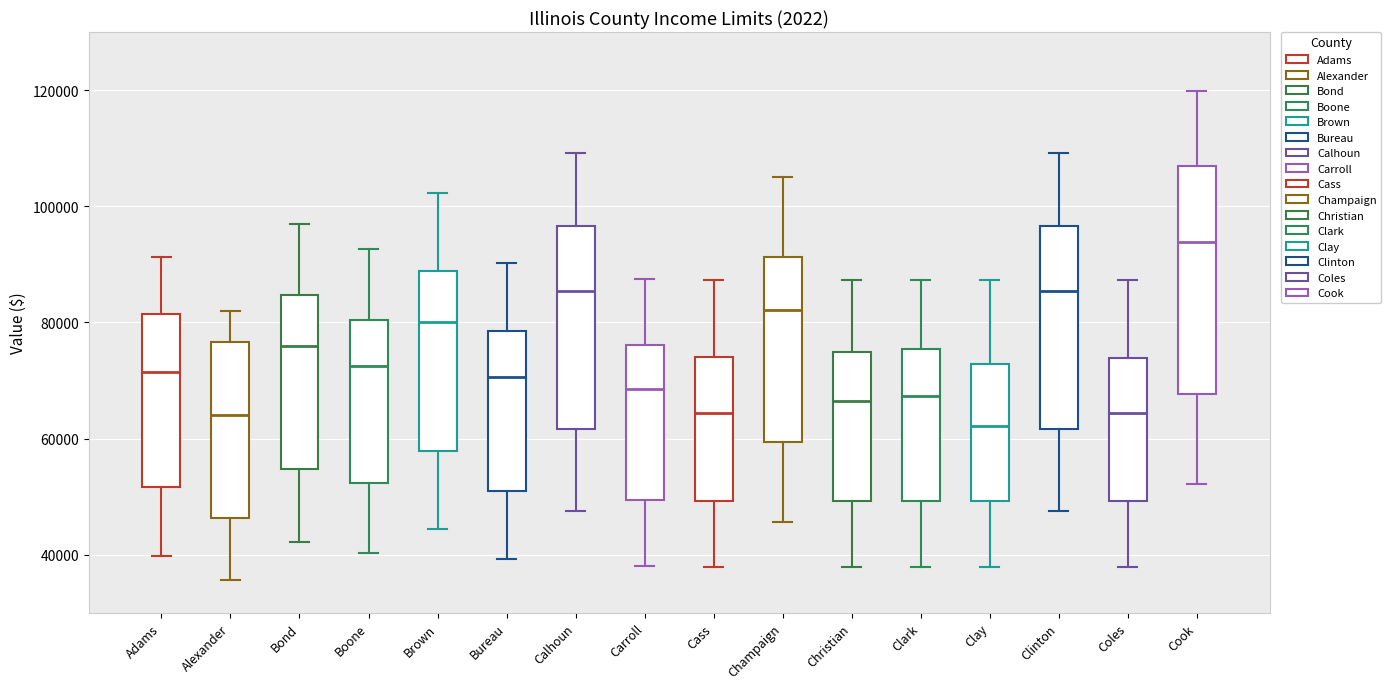

Reading left to right, read every box against the y-axis: the position of its median line, the range the box covers, and the ends of its whiskers. The values are not printed on the chart, so give them approximately, as read against the axis.

Adams: median 72000, box 52000 to 82000, whiskers 40000 to 92000
Alexander: median 64000, box 46000 to 76000, whiskers 36000 to 82000
Bond: median 76000, box 54000 to 84000, whiskers 42000 to 96000
Boone: median 72000, box 52000 to 80000, whiskers 40000 to 92000
Brown: median 80000, box 58000 to 88000, whiskers 44000 to 102000
Bureau: median 70000, box 52000 to 78000, whiskers 40000 to 90000
Calhoun: median 86000, box 62000 to 96000, whiskers 48000 to 110000
Carroll: median 68000, box 50000 to 76000, whiskers 38000 to 88000
Cass: median 64000, box 50000 to 74000, whiskers 38000 to 88000
Champaign: median 82000, box 60000 to 92000, whiskers 46000 to 104000
Christian: median 66000, box 50000 to 74000, whiskers 38000 to 88000
Clark: median 68000, box 50000 to 76000, whiskers 38000 to 88000
Clay: median 62000, box 50000 to 72000, whiskers 38000 to 88000
Clinton: median 86000, box 62000 to 96000, whiskers 48000 to 110000
Coles: median 64000, box 50000 to 74000, whiskers 38000 to 88000
Cook: median 94000, box 68000 to 106000, whiskers 52000 to 120000